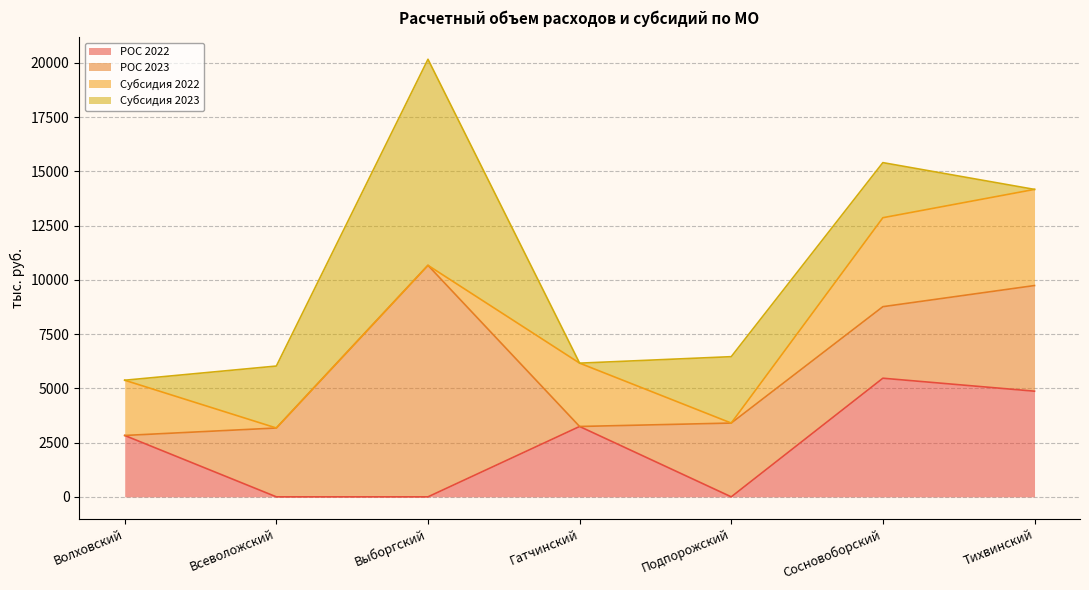

At which category is the sum across all series the highest?

Выборгский